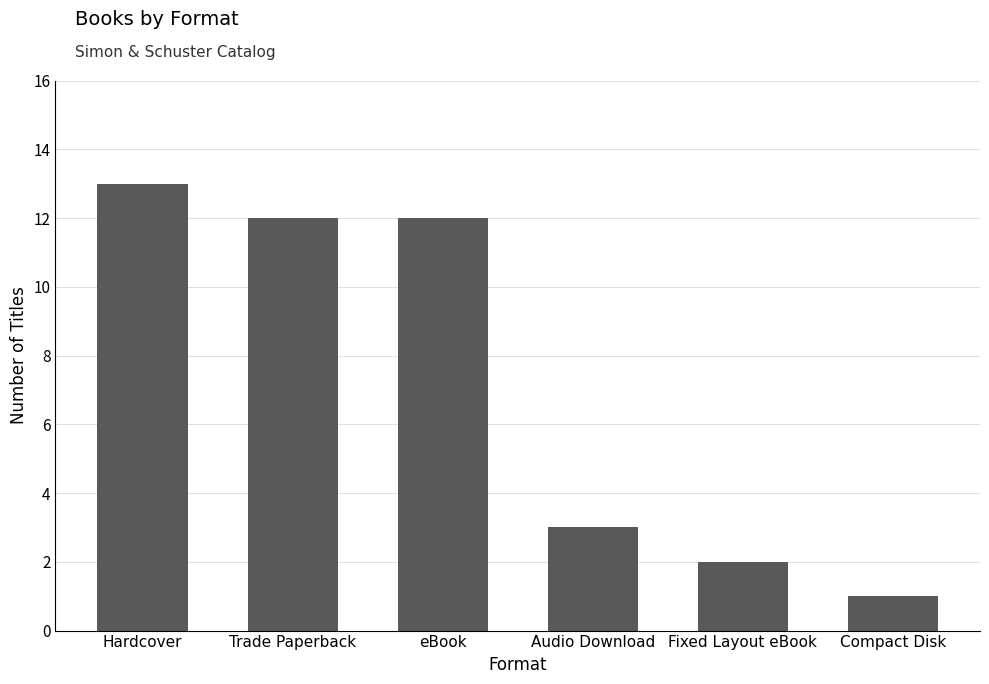

What is the change in value from Hardcover to Audio Download?

-10